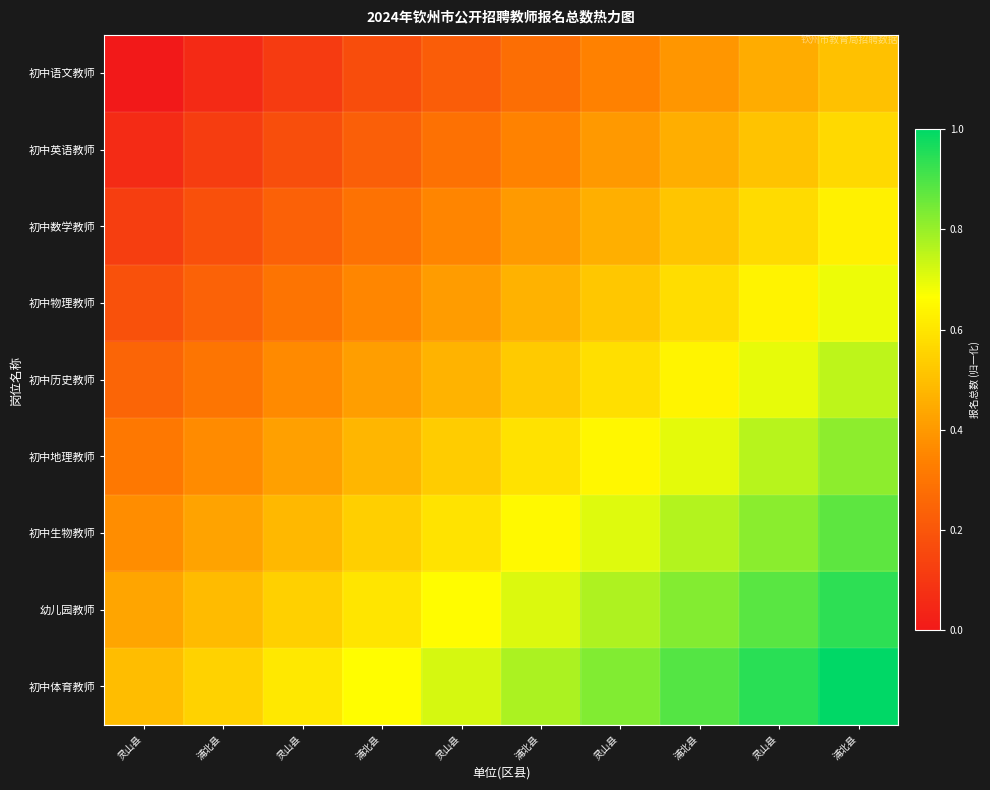

How many categories are shown in the chart?

10